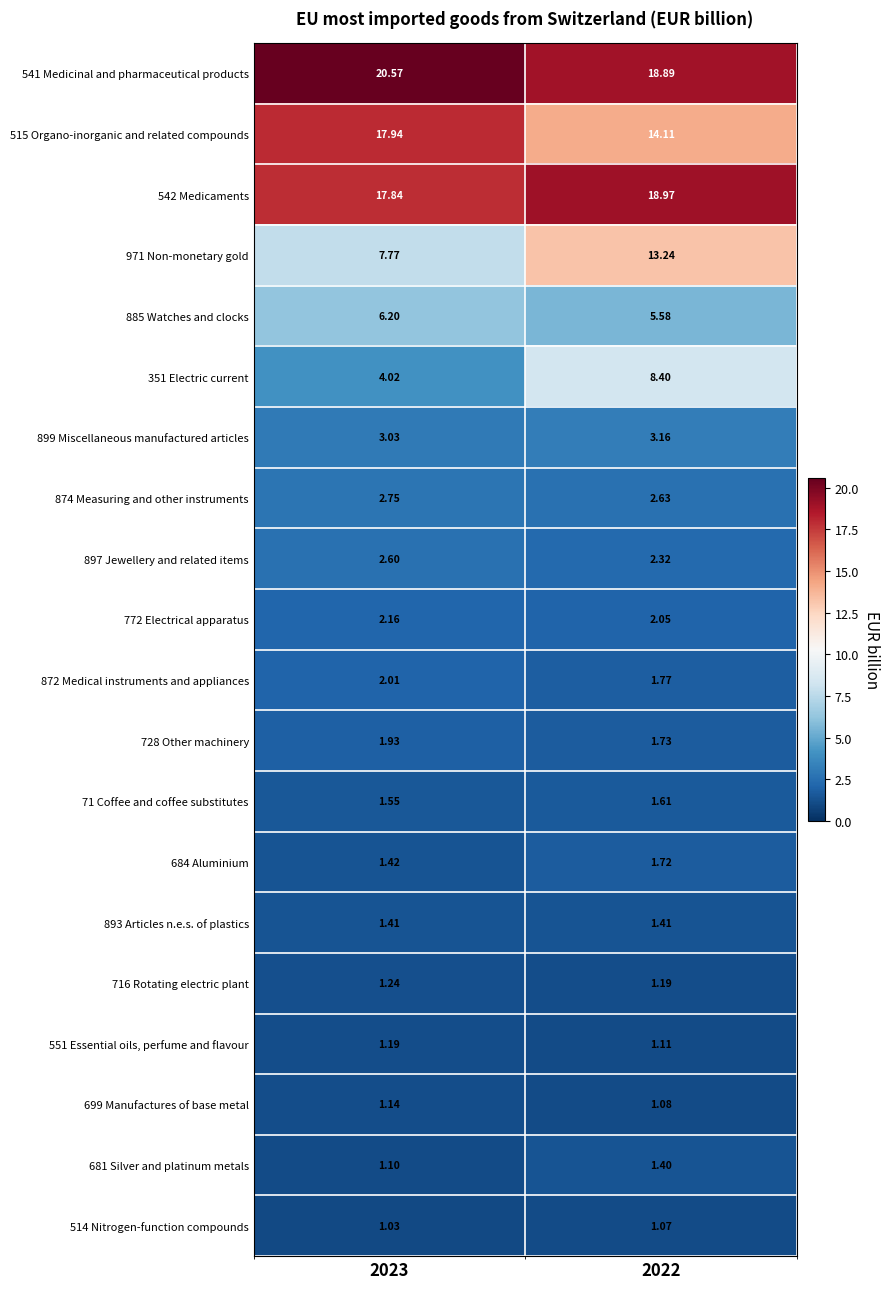

At which category is the sum across all series the highest?

2022